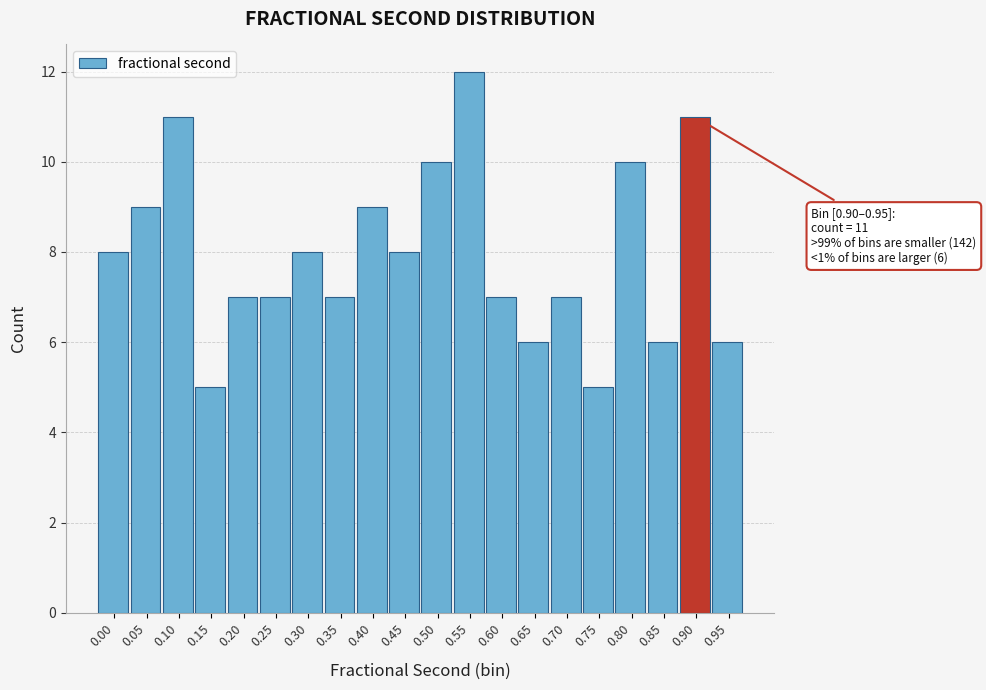

Reading left to right, list all the values displayed in this chart.

0.00=8	0.05=9	0.10=11	0.15=5	0.20=7	0.25=7	0.30=8	0.35=7	0.40=9	0.45=8	0.50=10	0.55=12	0.60=7	0.65=6	0.70=7	0.75=5	0.80=10	0.85=6	0.90=11	0.95=6